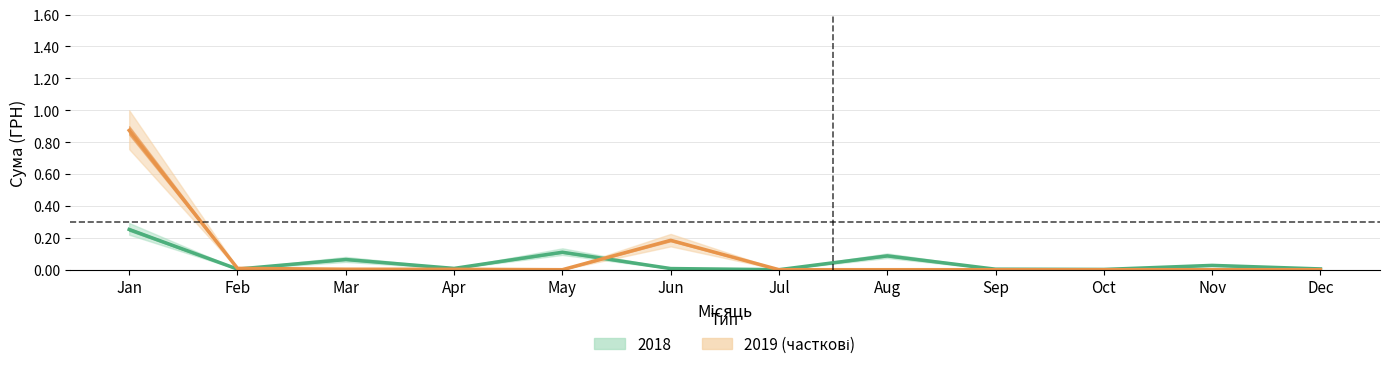

How many series are shown in this chart?

2